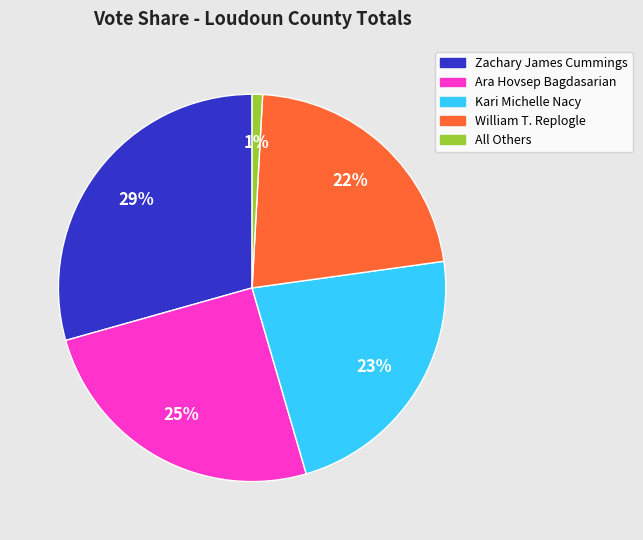

To the nearest percent, what portion does William T. Replogle represent?

22%